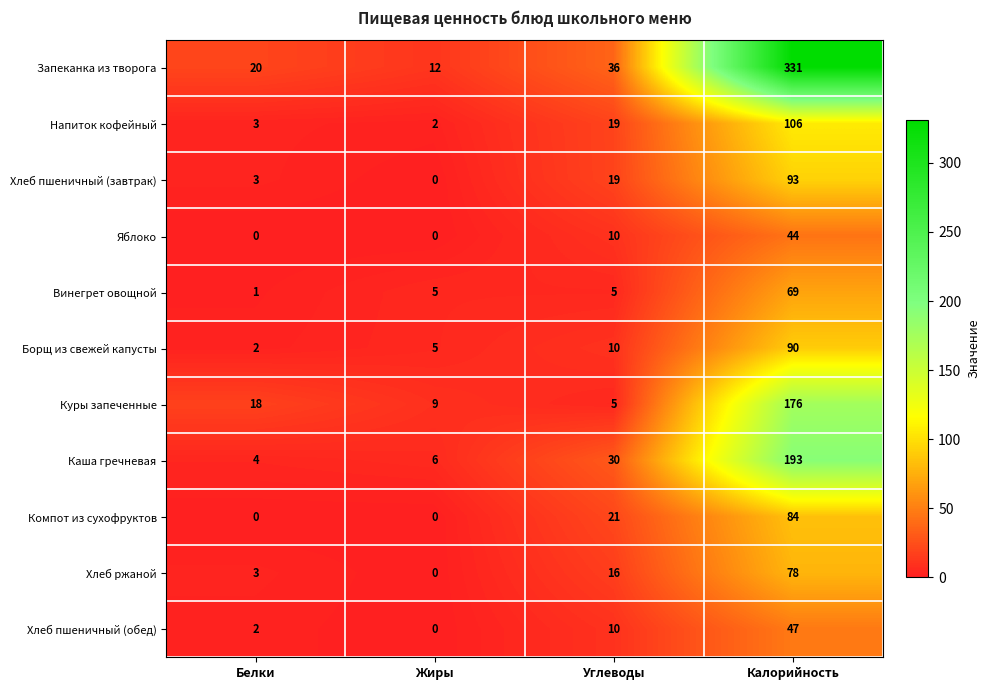

What is the average value of the Каша гречневая series?

58